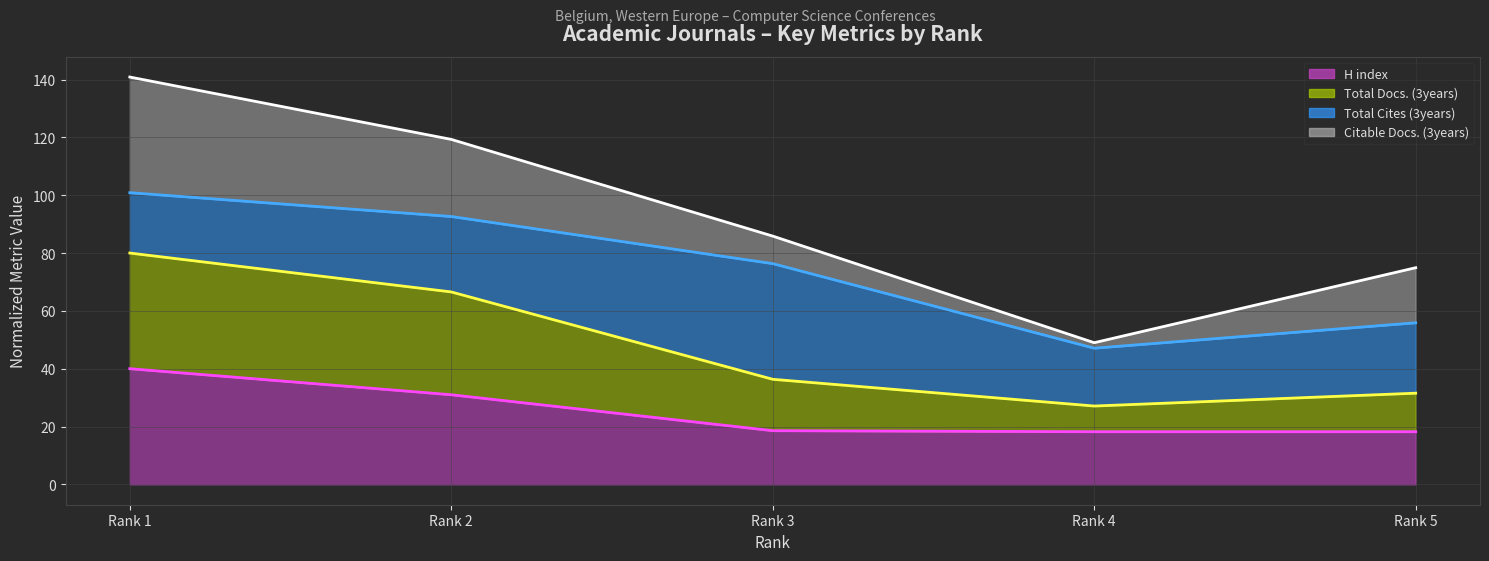

What is the value of the H index (line) point at the 2nd from the left?

31.0